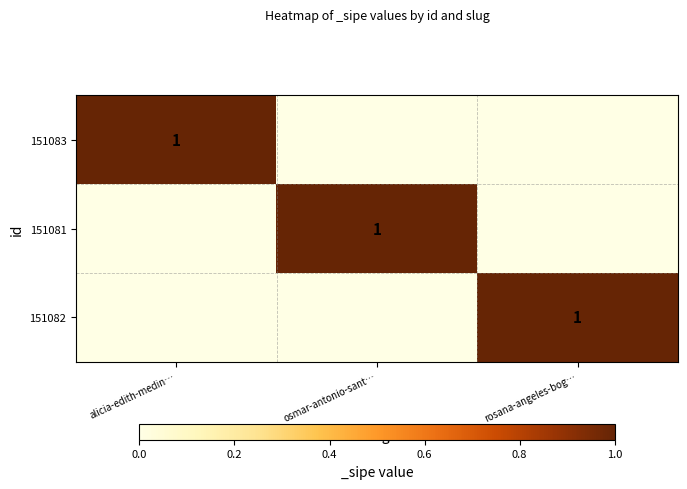

The value of 151081 at osmar-antonio-sant… is 1. True or false?

True